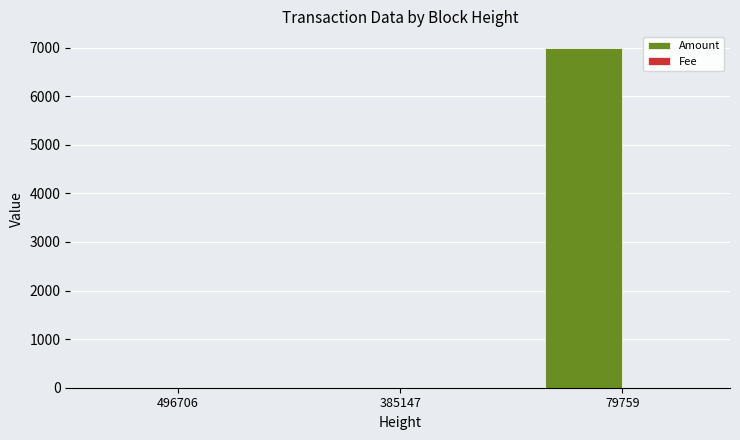

What is the average value of the Amount series?

2328